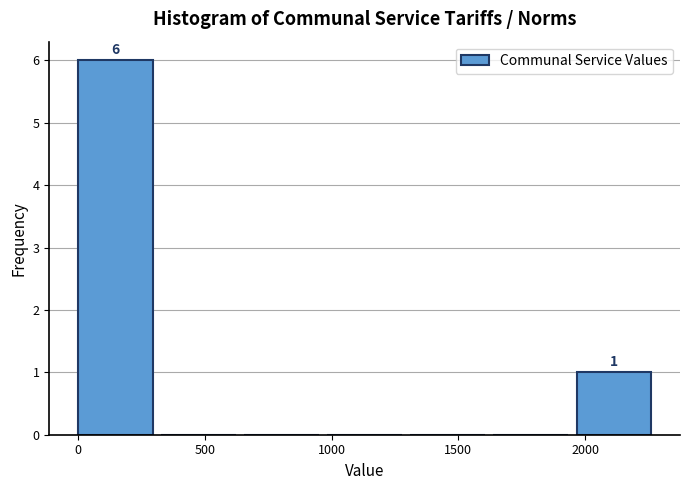

Which range on the x-axis has the tallest bar?

0 to 350